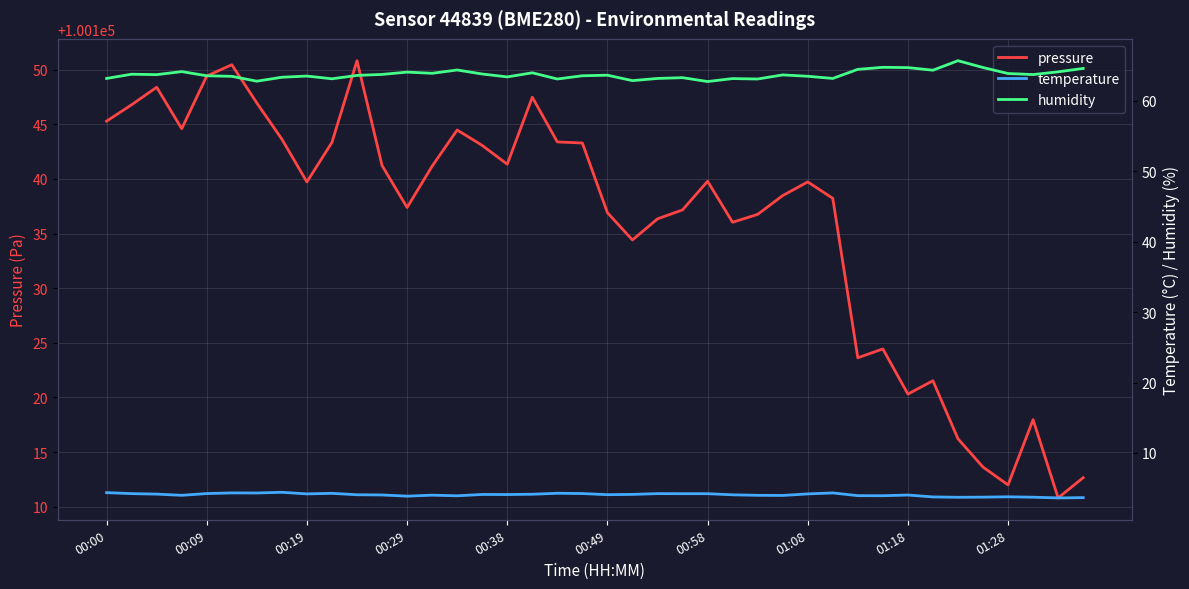

What is the minimum value for pressure?

100110.8